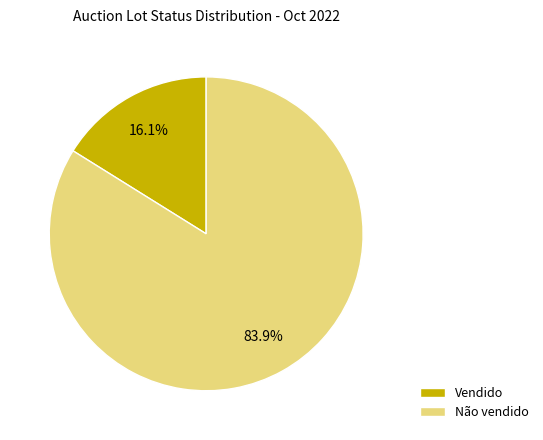

To the nearest percent, what percentage of the pie is Não vendido?

84%